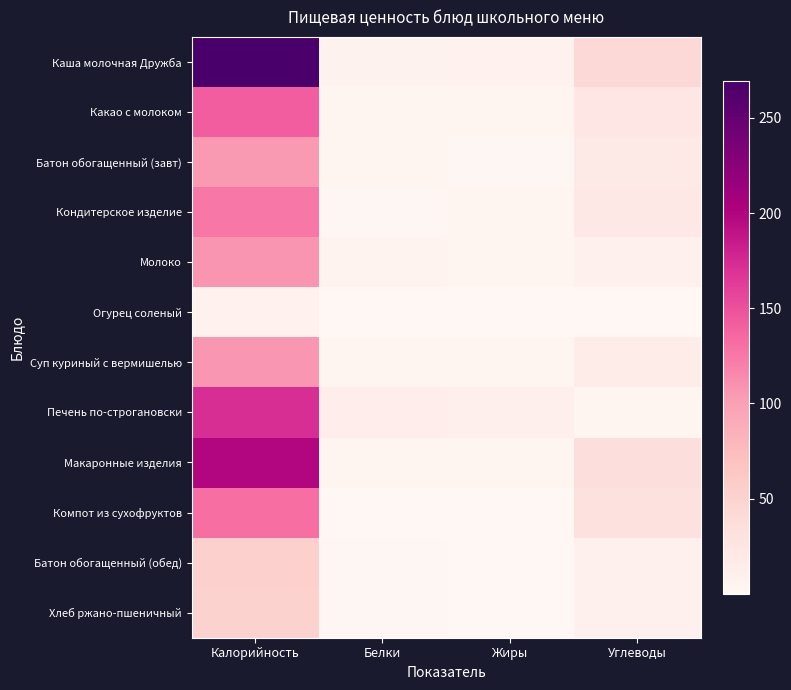

Which series has the largest range (max minus min)?

Каша молочная Дружба